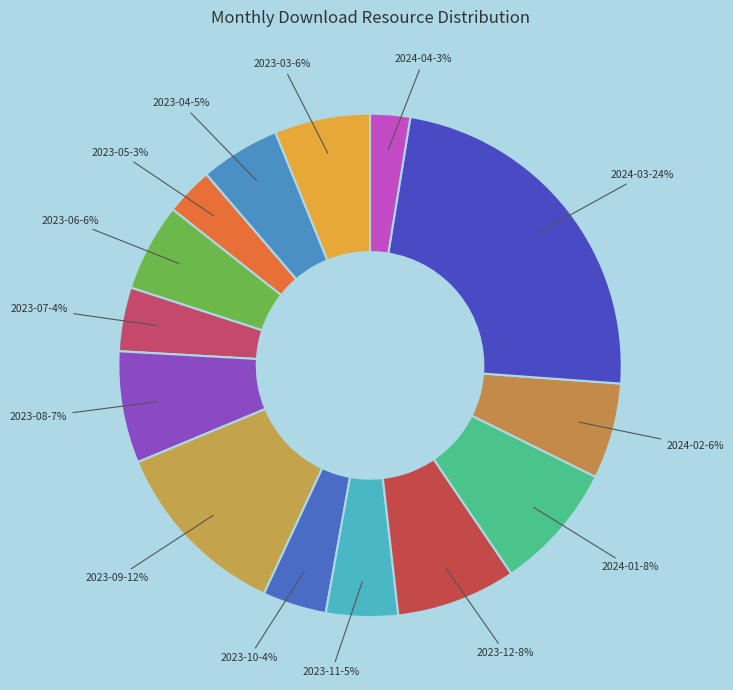

To the nearest percent, what portion does 2024-03 represent?

24%